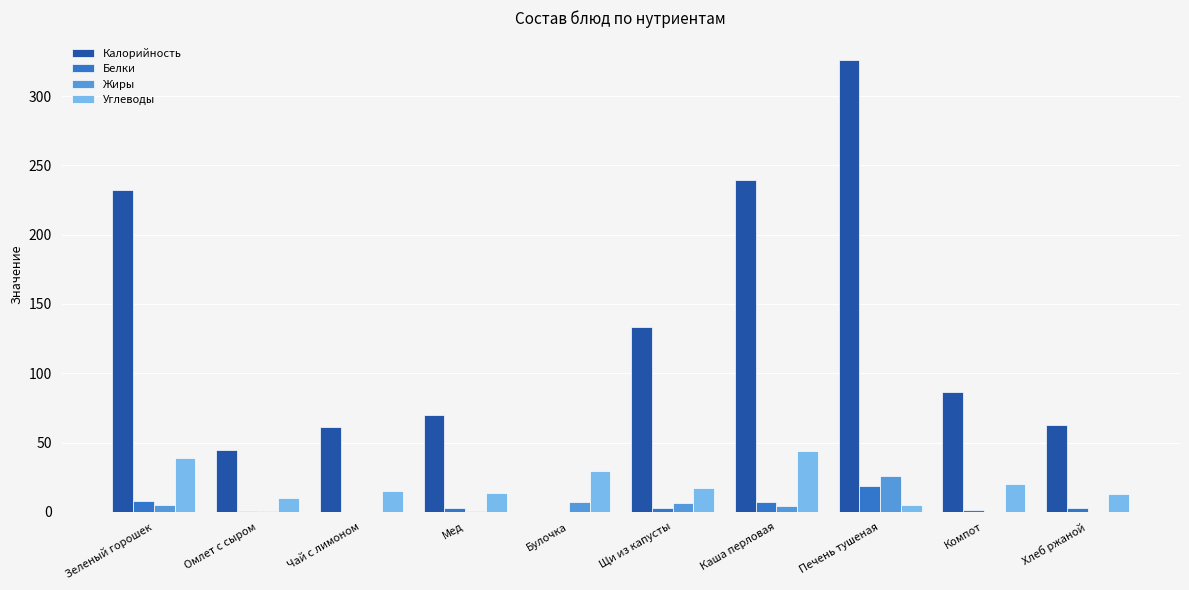

The Углеводы series shows 4.8 at Печень тушеная. True or false?

True